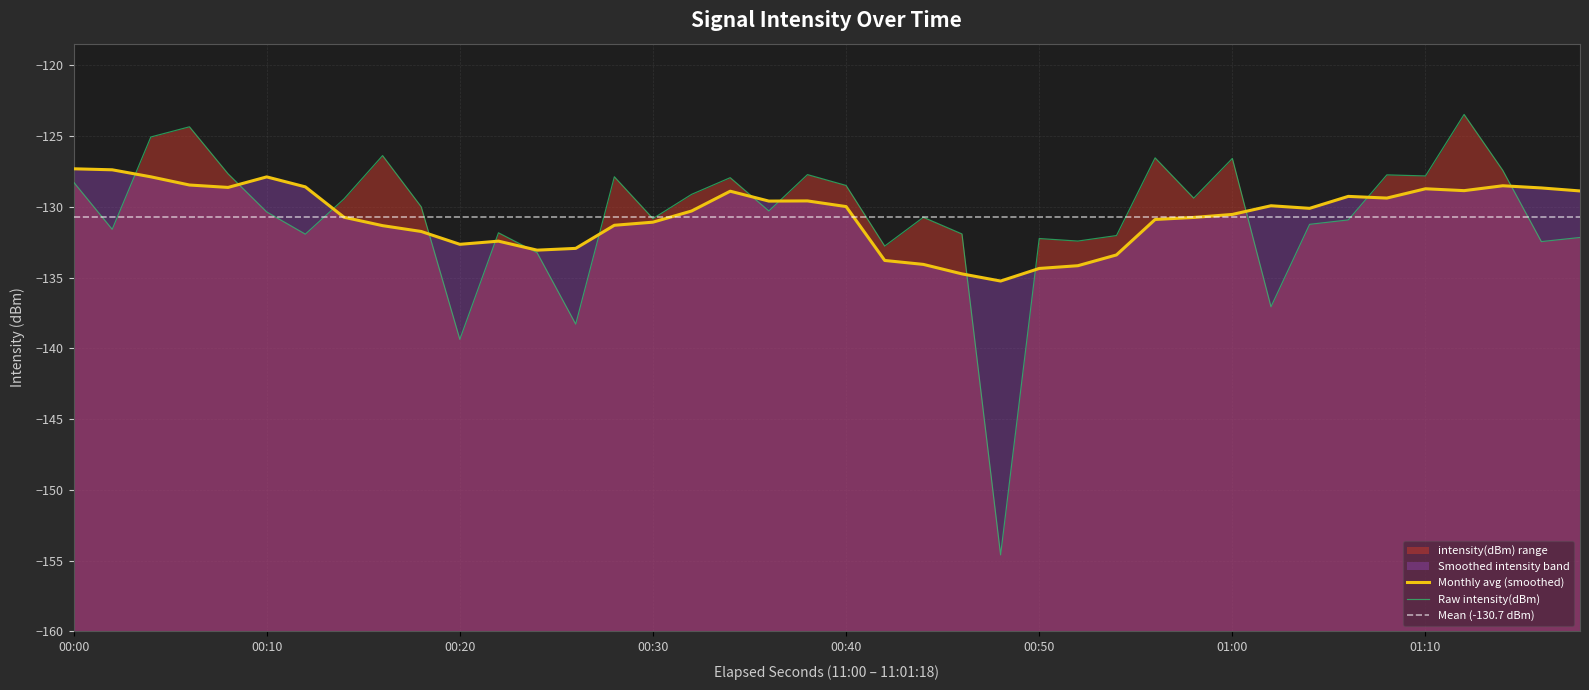

What is the difference between the maximum and minimum values?

31.1